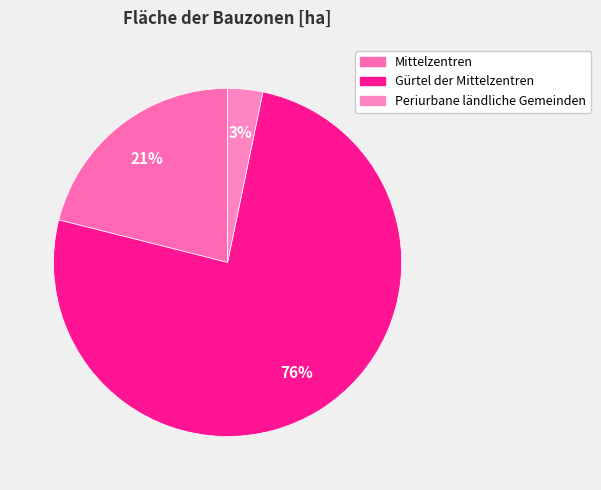

Which slice represents more than half of the pie?

Gürtel der Mittelzentren